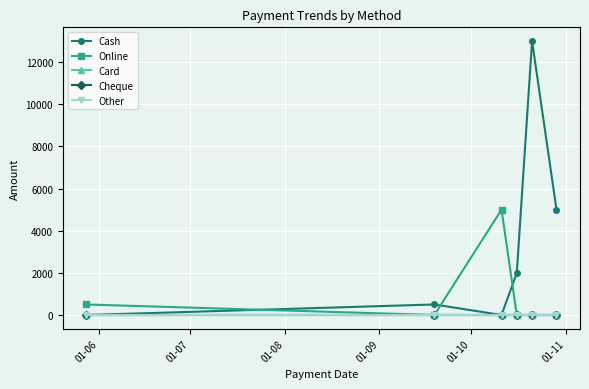

Is this an area chart (filled region under the line)?

No